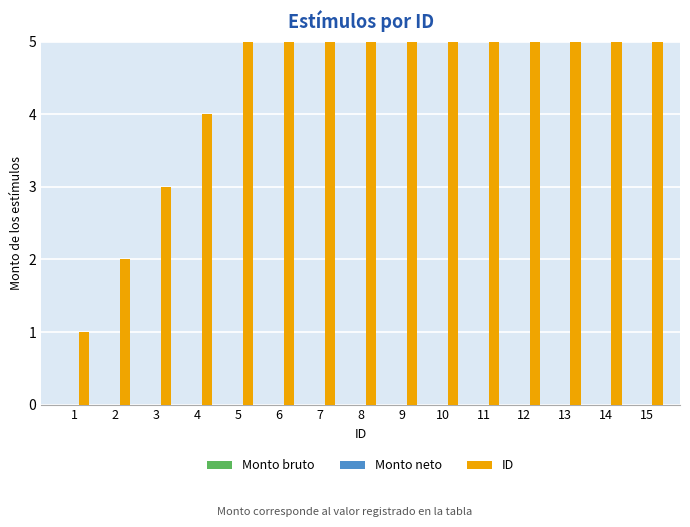

What is the total value across all series at 7?

7